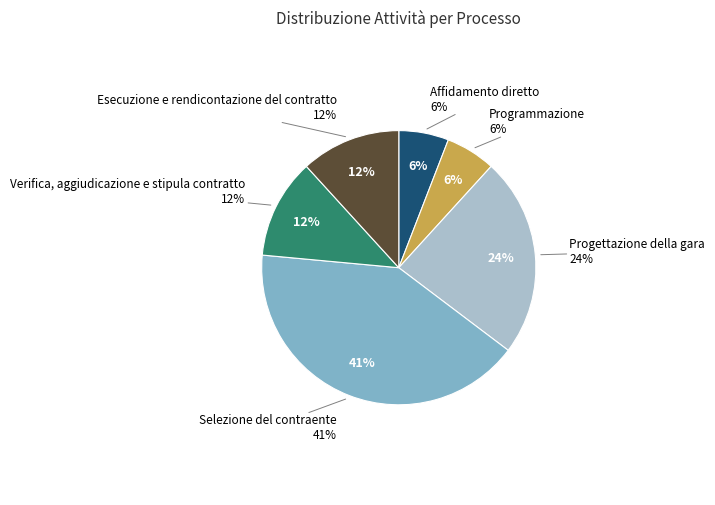

To the nearest percent, what is the difference between the Esecuzione e rendicontazione del contratto and Selezione del contraente slice percentages?

29%